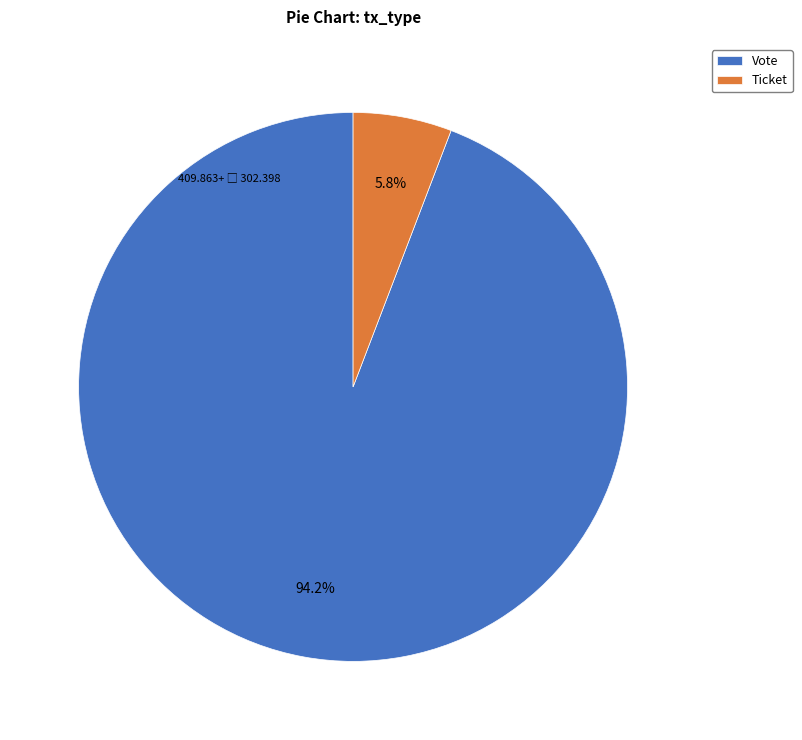

To the nearest percent, what is the average slice percentage?

50%